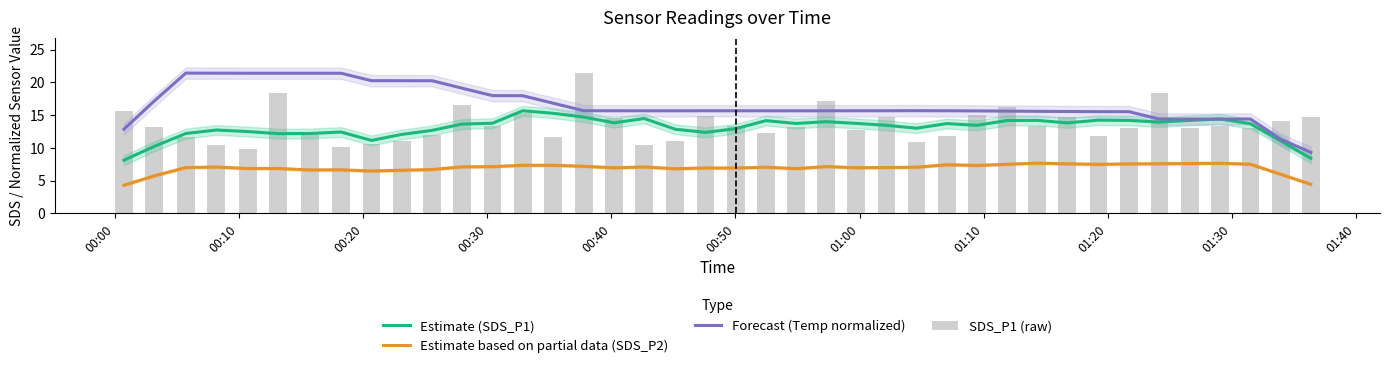

Reading left to right, list all the values displayed in this chart.

Estimate (SDS_P1): 8.1	10.2	12.2	12.7	12.5	12.2	12.2	12.4	11.1	12.1	12.7	13.6	13.8	15.7	15.3	14.7	13.8	14.5	12.8	12.4	12.9	14.2	13.7	14.0	13.7	13.5	13.0	13.7	13.4	14.2	14.2	13.8	14.2	14.2	13.9	14.2	14.4	13.7	11.1	8.4
Estimate based on partial data (SDS_P2): 4.3	5.7	7.0	7.1	6.9	6.9	6.6	6.6	6.5	6.6	6.7	7.1	7.1	7.3	7.3	7.2	7.0	7.1	6.8	6.9	6.9	7.1	6.8	7.1	7.0	7.0	7.0	7.4	7.3	7.5	7.7	7.6	7.5	7.6	7.6	7.6	7.7	7.5	6.0	4.4
Forecast (Temp normalized): 12.9	17.1	21.4	21.4	21.4	21.4	21.4	21.4	20.3	20.3	20.3	19.1	18.0	18.0	16.8	15.7	15.7	15.7	15.7	15.7	15.7	15.7	15.7	15.7	15.7	15.7	15.7	15.7	15.7	15.6	15.6	15.6	15.5	15.5	14.4	14.4	14.4	14.4	11.3	9.3
SDS_P1 (raw): 15.7	13.2	11.7	10.5	9.9	18.4	12.0	10.2	10.6	11.0	11.9	16.6	13.3	15.4	11.7	21.5	14.6	10.4	11.1	14.9	13.3	12.2	13.2	17.2	12.7	14.7	10.9	11.8	15.0	16.2	13.3	14.7	11.8	13.1	18.4	13.1	13.4	13.1	14.2	14.8